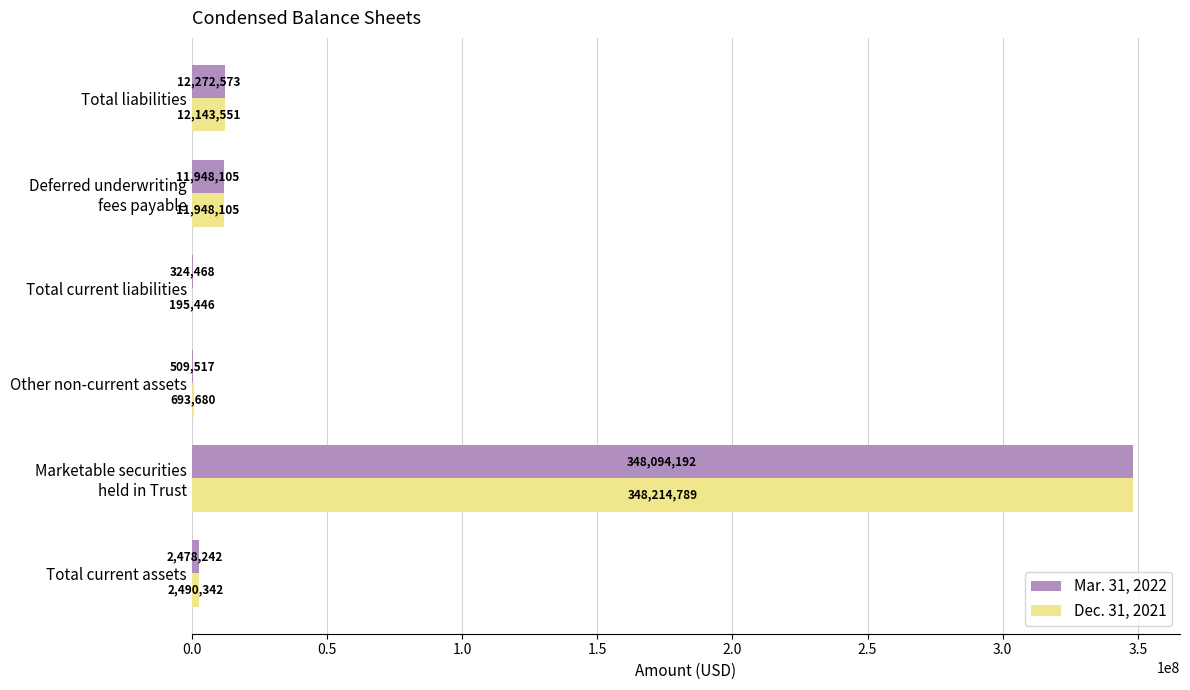

What is the highest value of the Mar. 31, 2022 series?

348094192